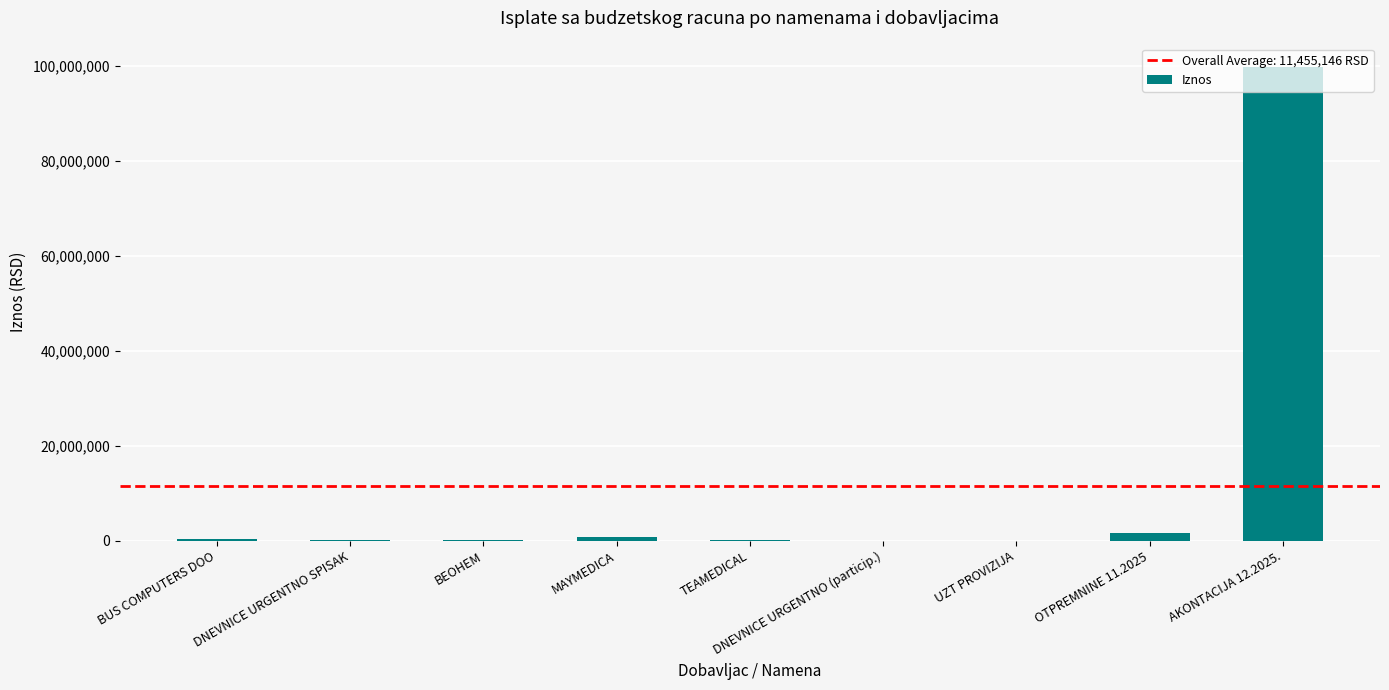

Count the number of data series in this chart.

1